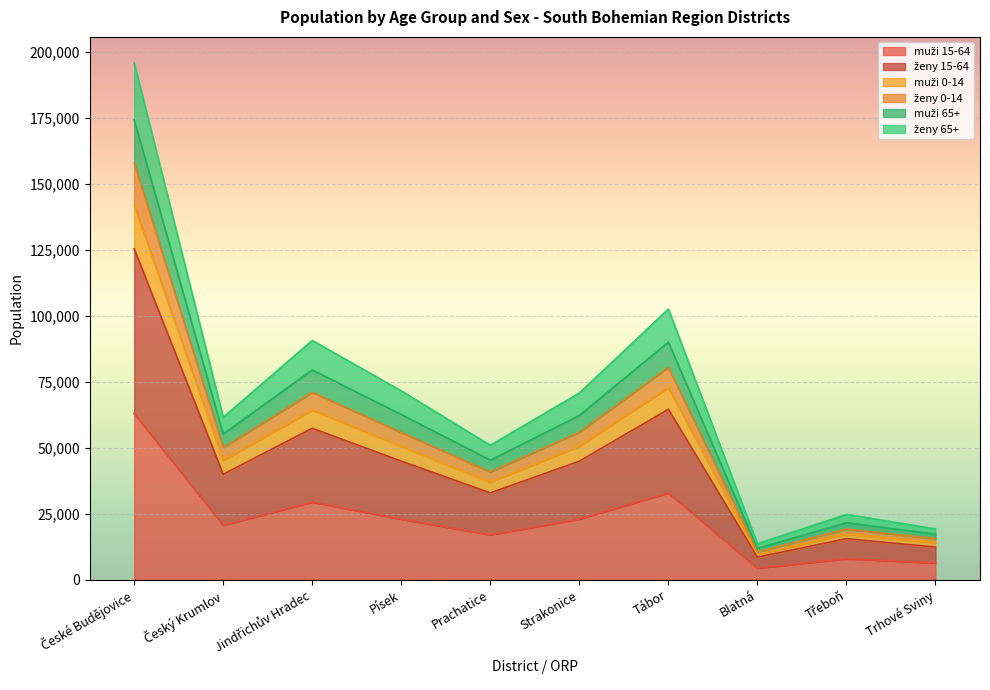

What is the total value across all series at Písek?

71587